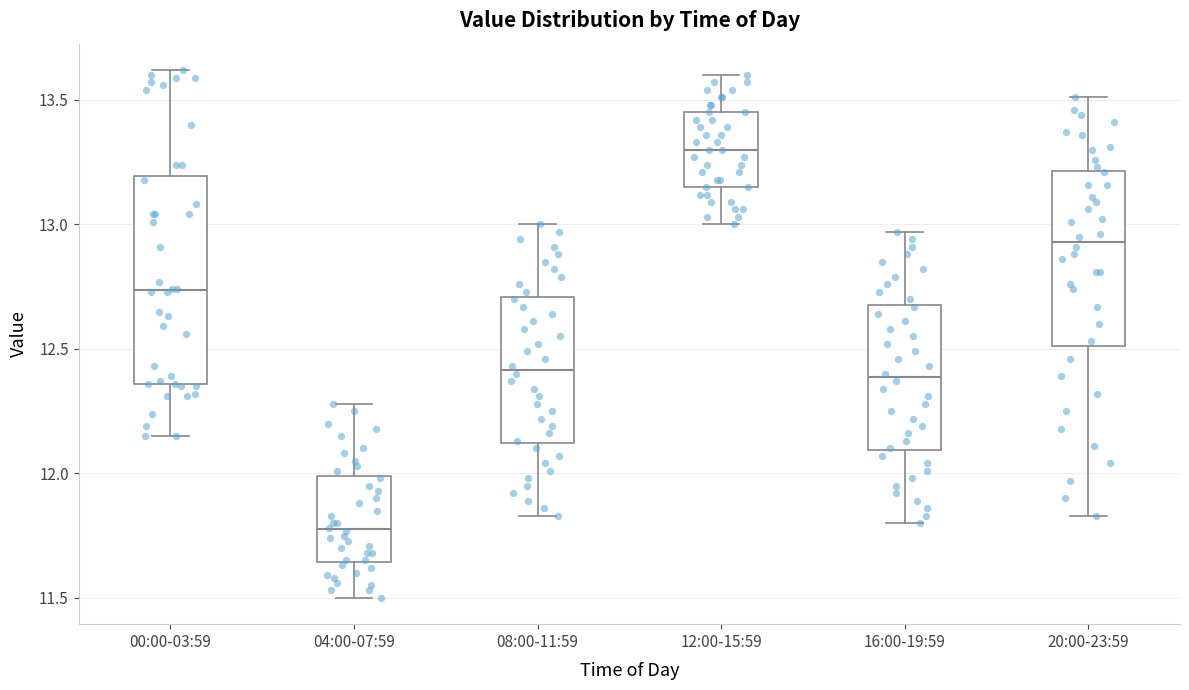

Which box is the tallest, from its lower edge to its upper edge?

00:00-03:59